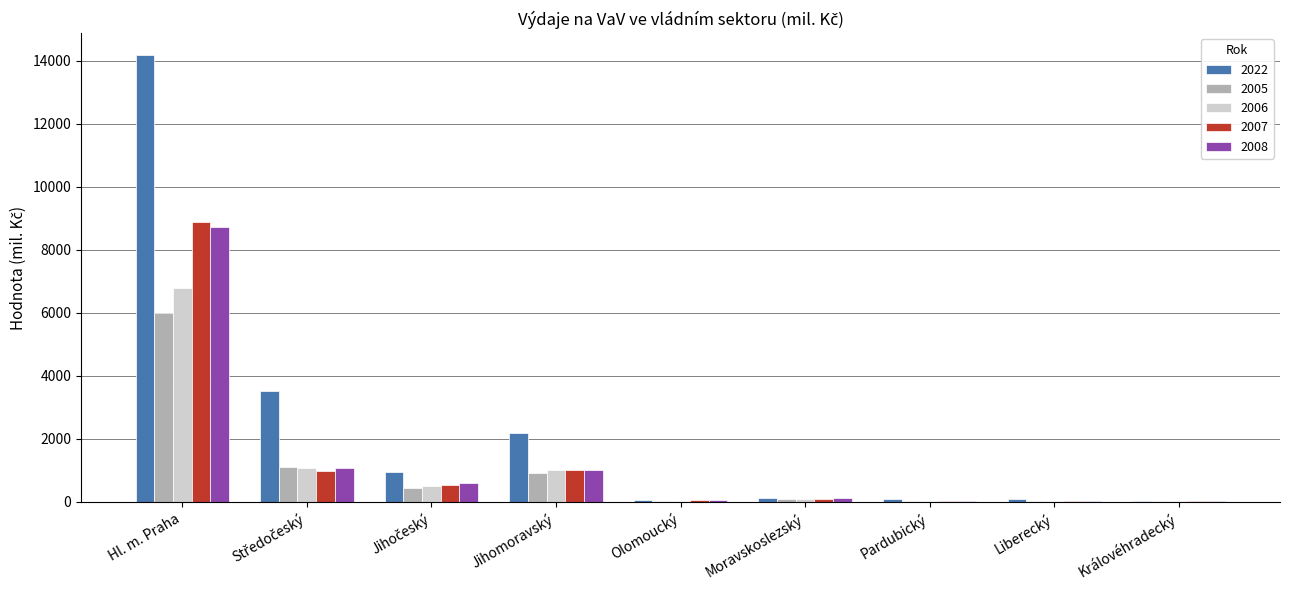

At which category is the sum across all series the highest?

Hl. m. Praha